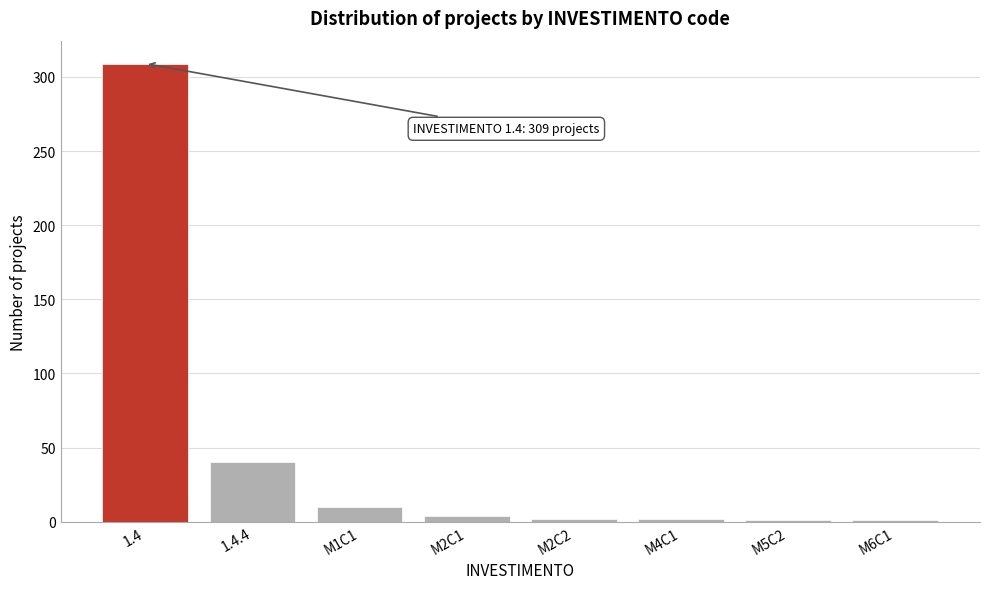

What is the label of the 4th bar from the right?

M2C2